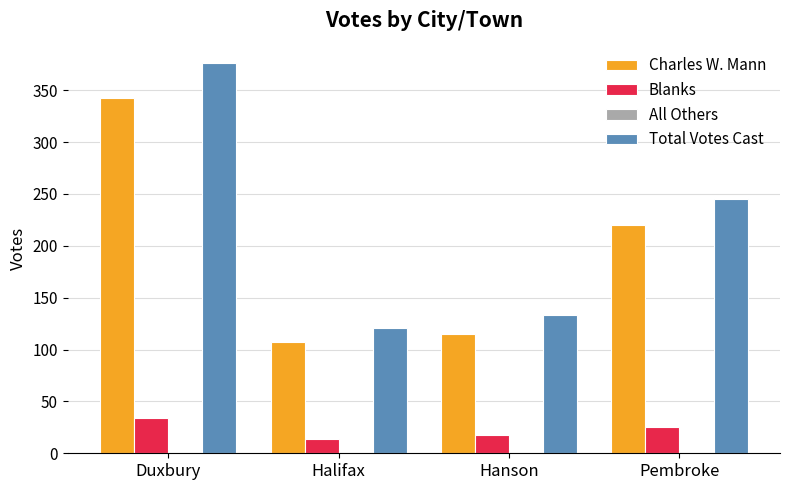

How many bars are there in total?

12